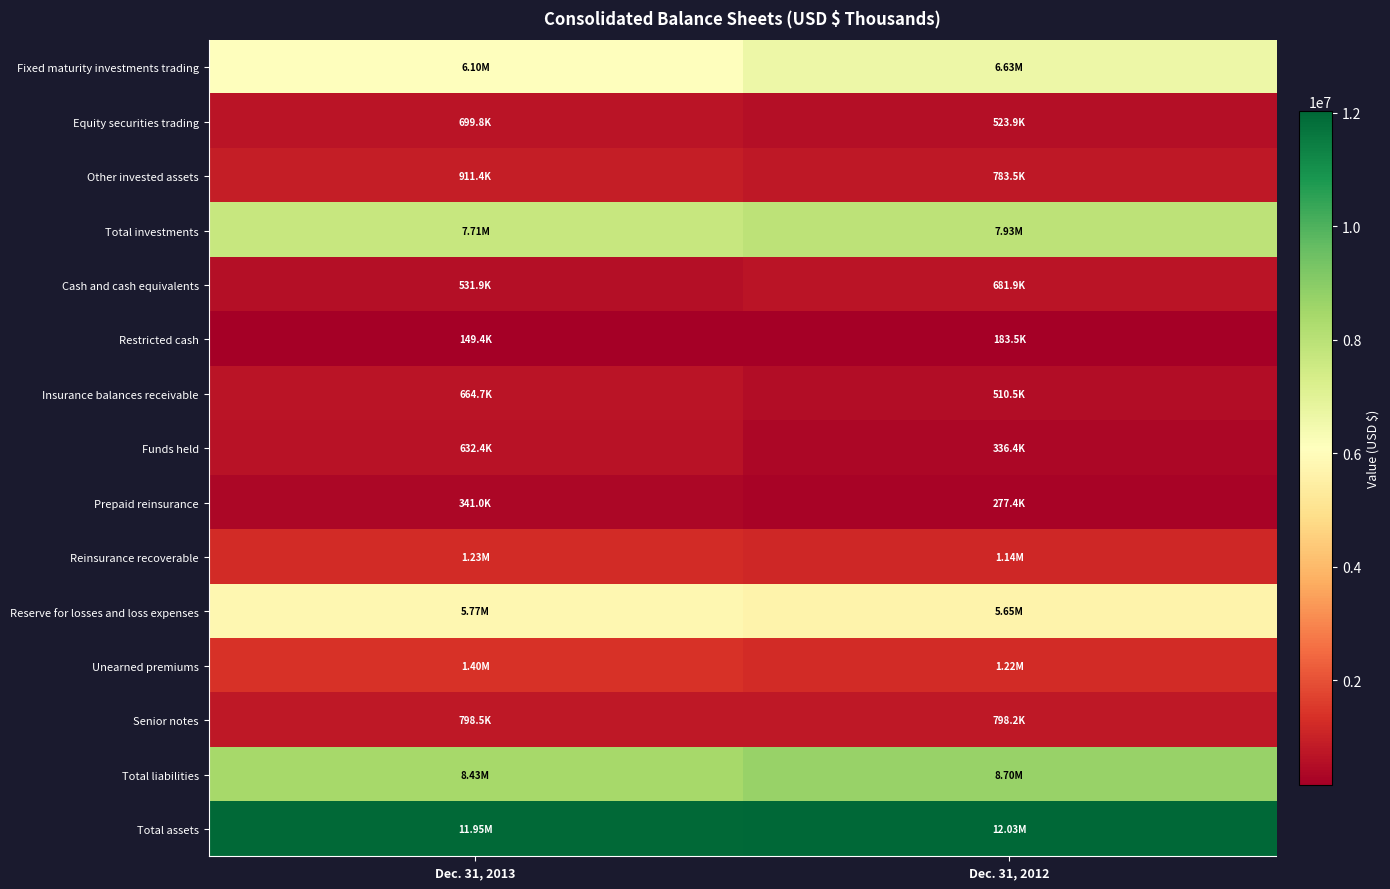

How many categories are shown in the chart?

2